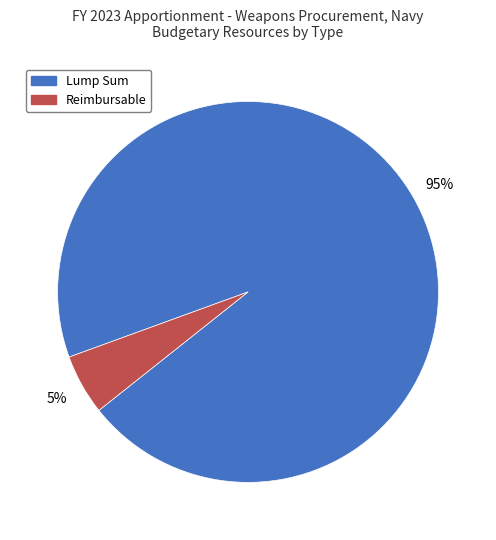

How many segments does this pie chart have?

2